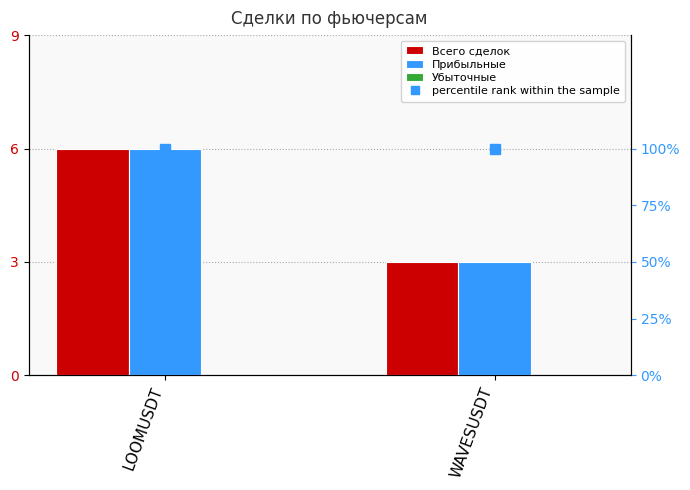

Which series has the largest range (max minus min)?

Всего сделок